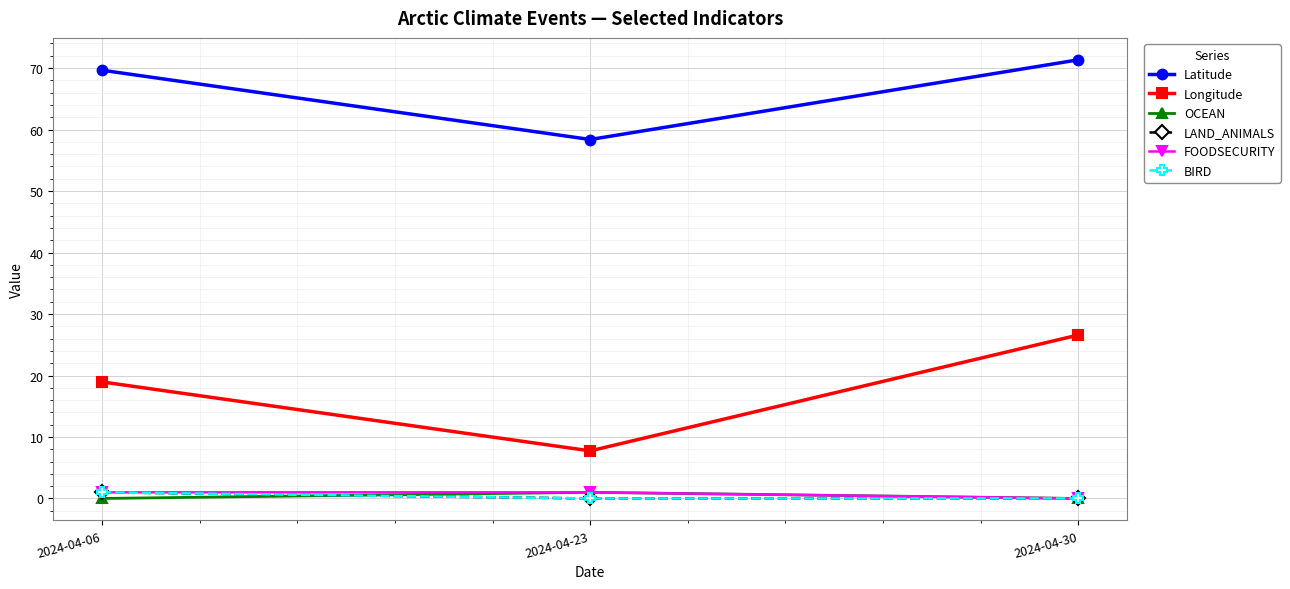

What is the spread (max minus min) of values at 2024-04-23?

58.4